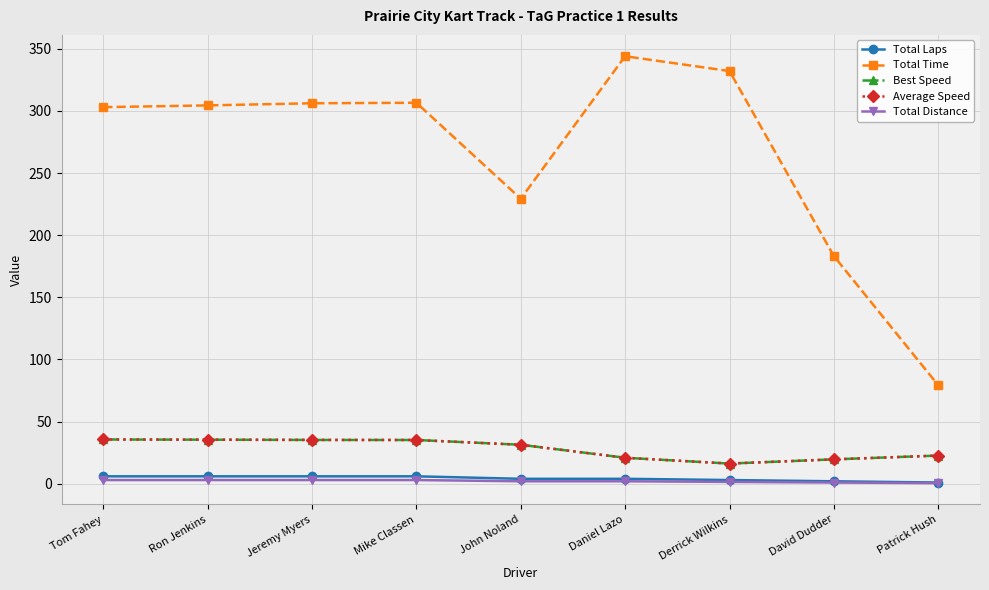

Is this an area chart (filled region under the line)?

No